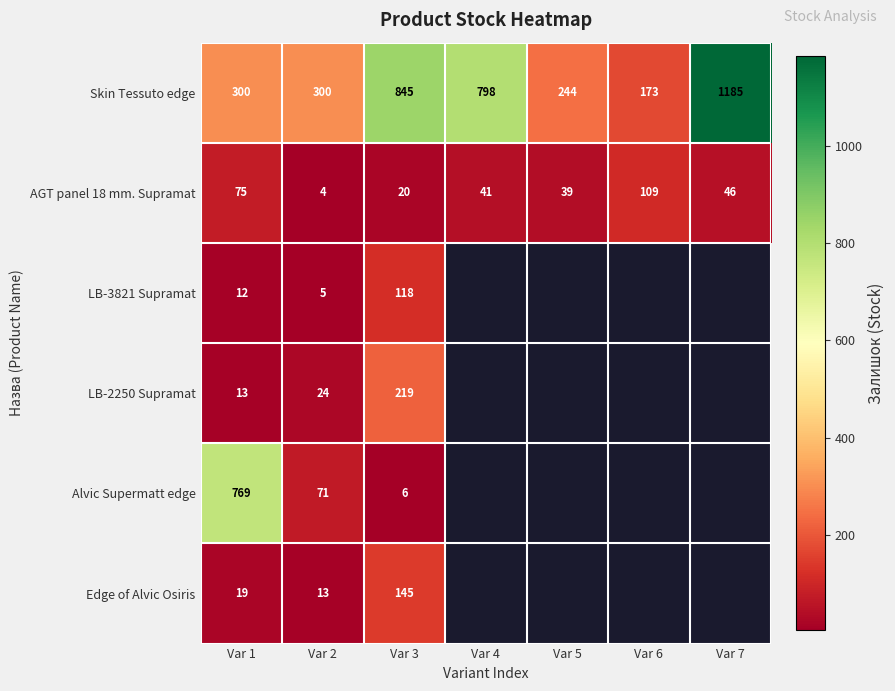

Is it true that Edge of Alvic Osiris equals 217 at Var 3?

False